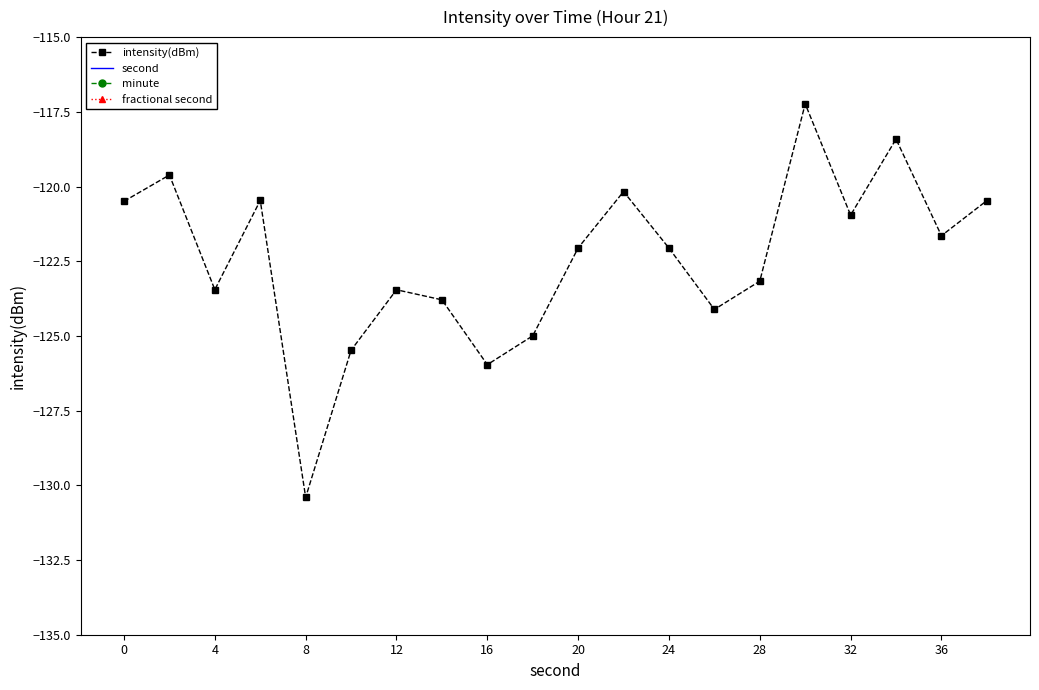

At which category does intensity(dBm) reach its first local valley?

4